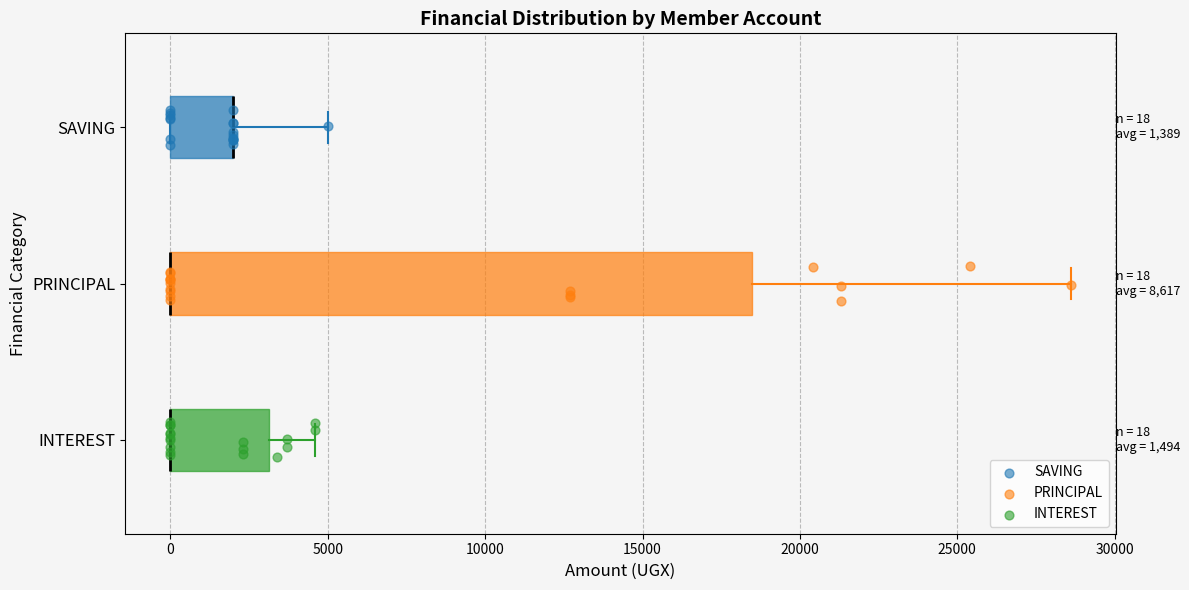

Comparing the boxes themselves (not the whiskers), which one is the widest?

PRINCIPAL